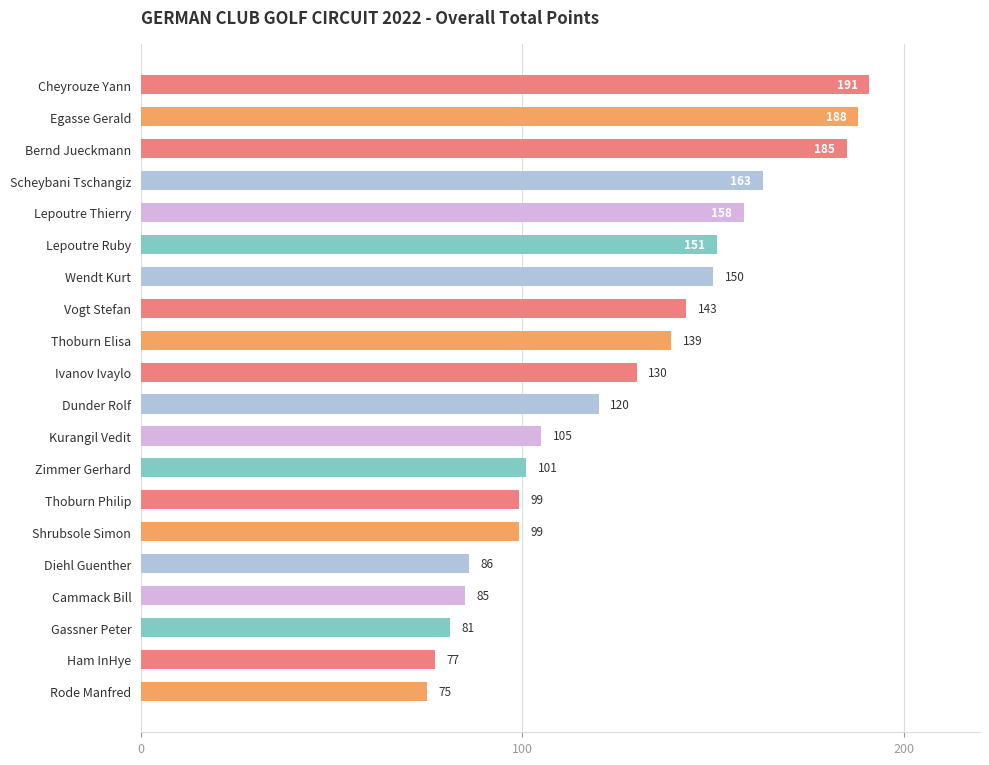

Reading bottom to top, list all the values displayed in this chart.

75	77	81	85	86	99	99	101	105	120	130	139	143	150	151	158	163	185	188	191